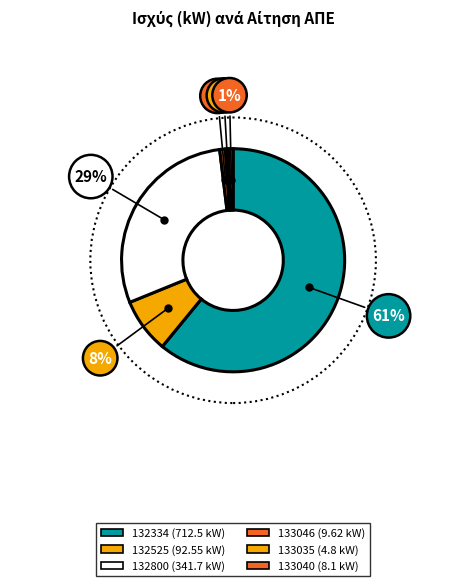

Which slice represents more than half of the pie?

132334